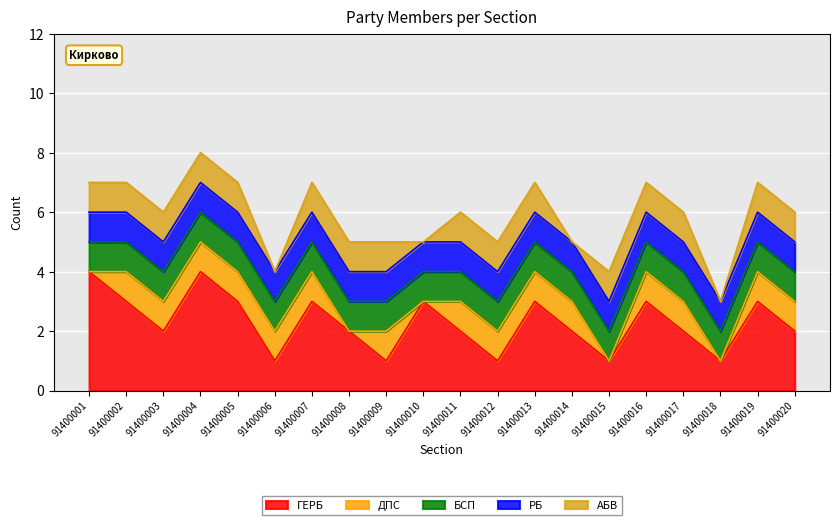

Count the number of categories in the chart.

20